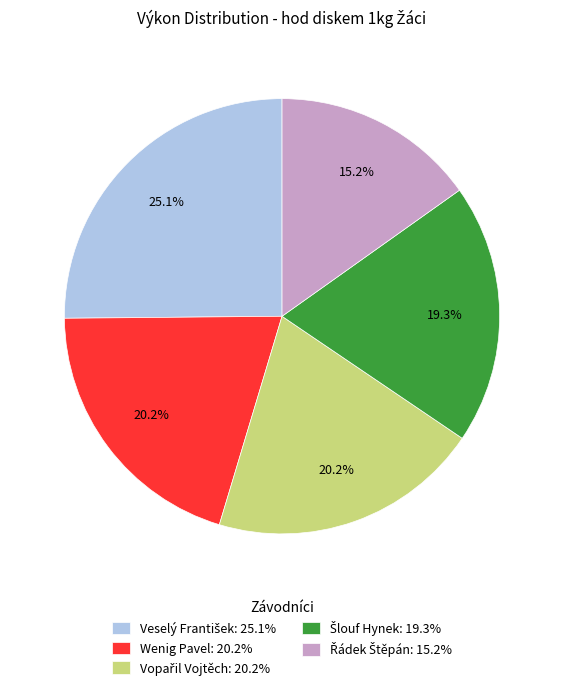

How many segments does this pie chart have?

5